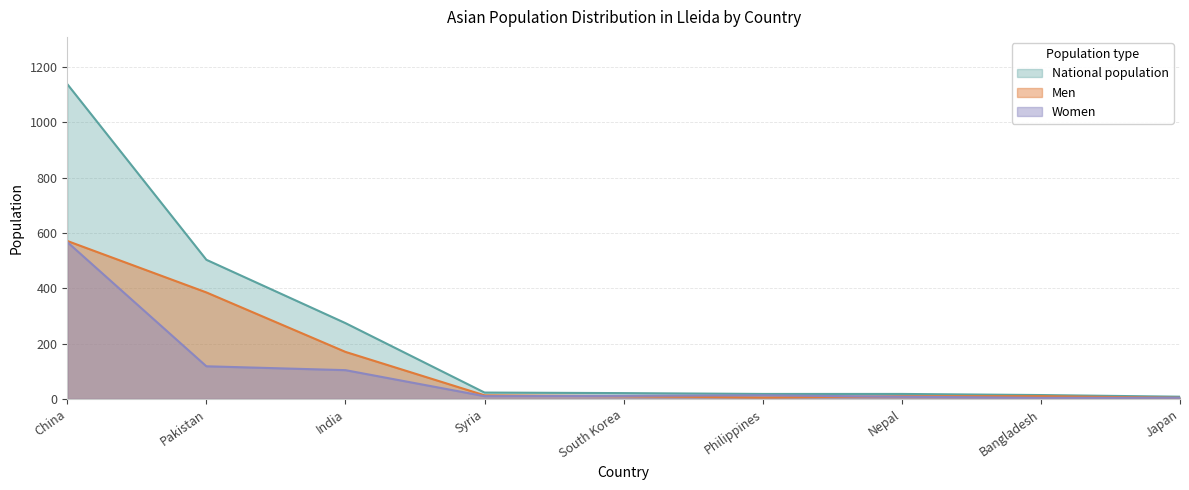

What are all the series names shown in the legend?

National population, Men, Women